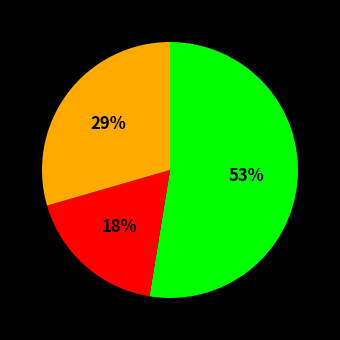

Does any single category account for the majority?

Yes